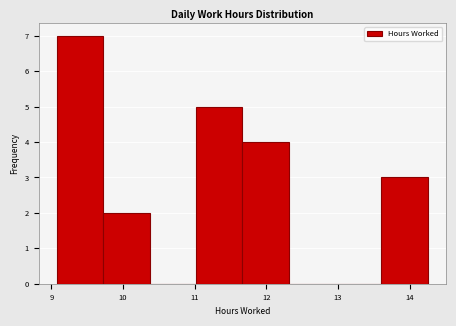

Reading left to right, transcribe this chart: for each bar, give the range it covers on the x-axis and its height. Neither the bar edges nor the heights are printed on the chart, so give them approximately, as read against the axes.

9.1 to 9.7: 7
9.7 to 10.4: 2
10.4 to 11.0: 0
11.0 to 11.7: 5
11.7 to 12.3: 4
12.3 to 13.0: 0
13.0 to 13.6: 0
13.6 to 14.3: 3